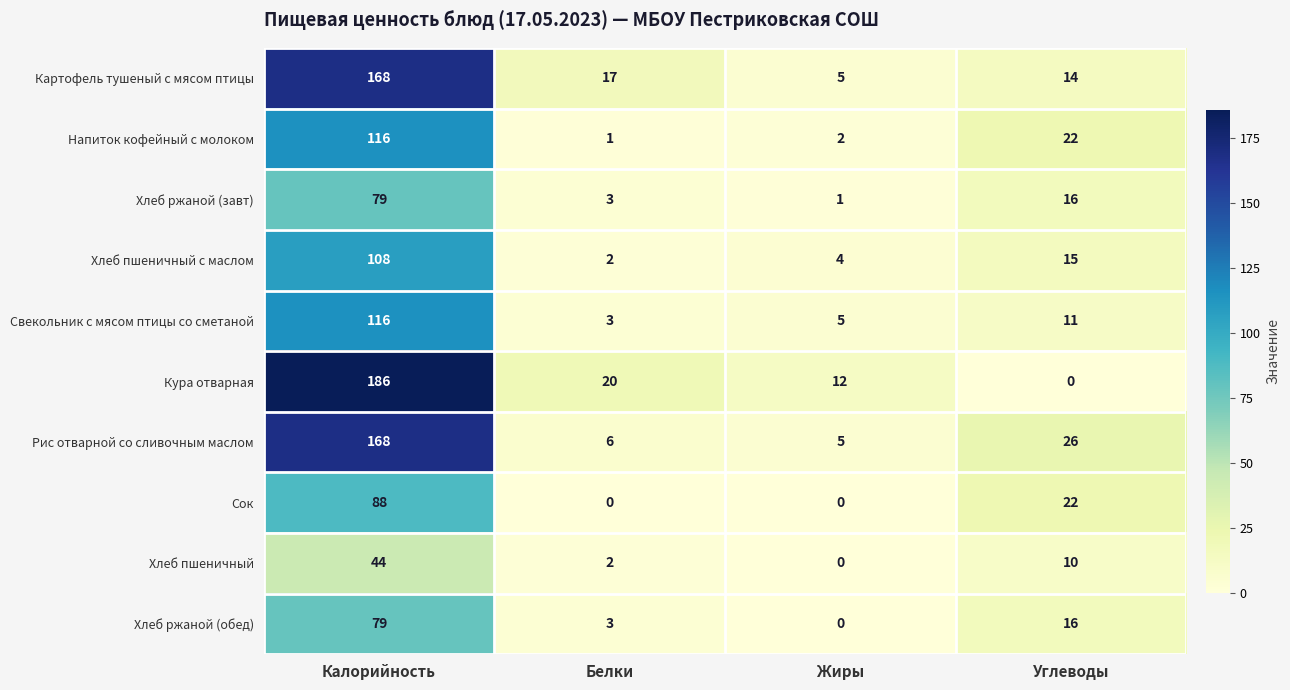

True or false: Свекольник с мясом птицы со сметаной has a value of 2 at Жиры.

False